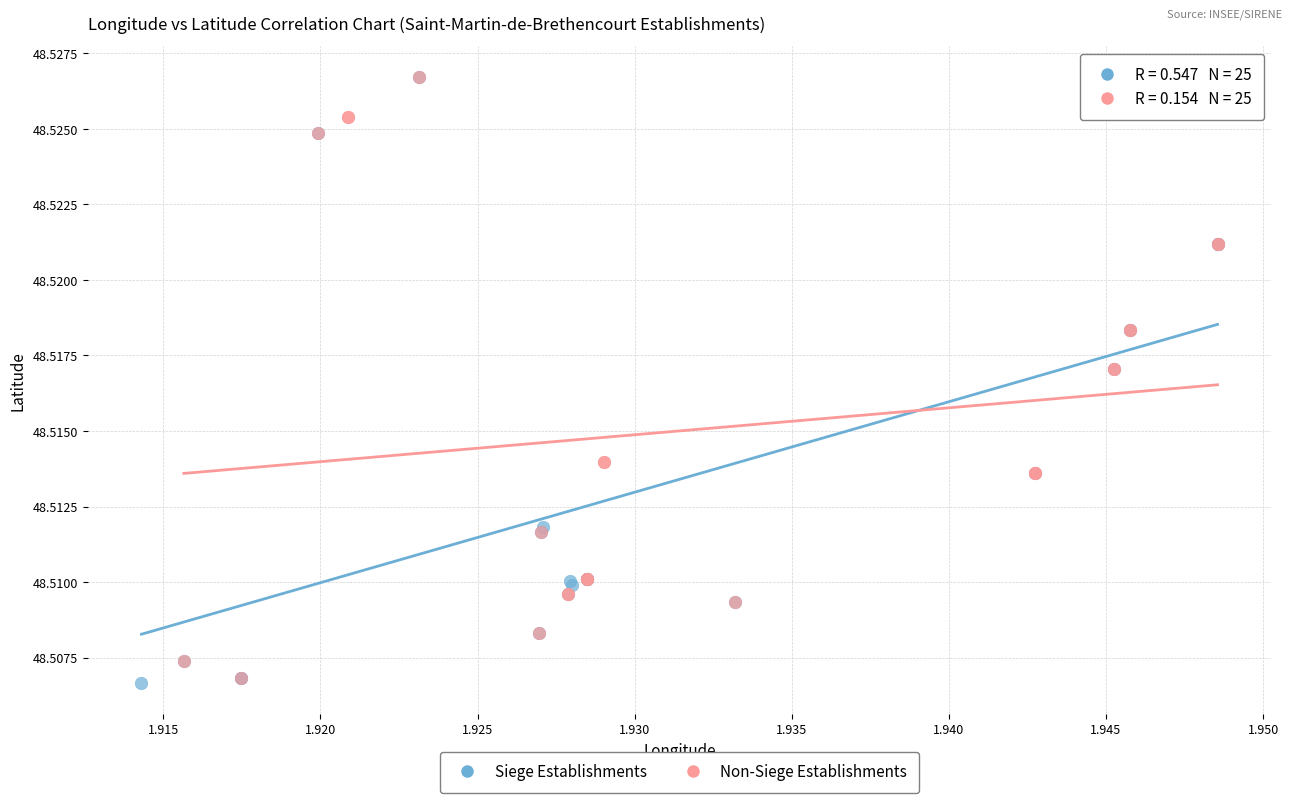

What are all the series names shown in the legend?

Siege Establishments, Non-Siege Establishments